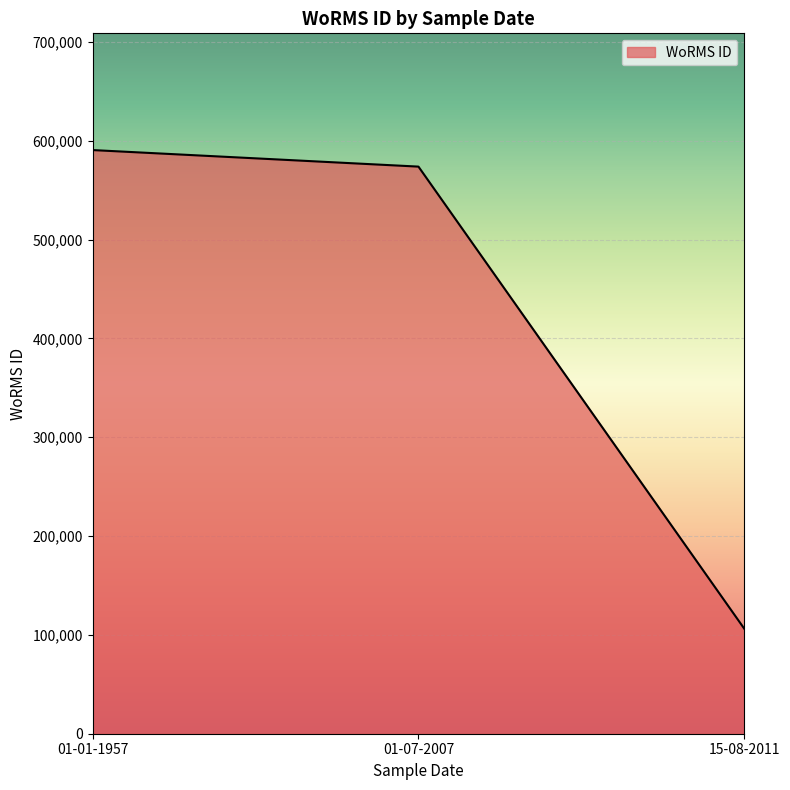

Count the number of categories in the chart.

3